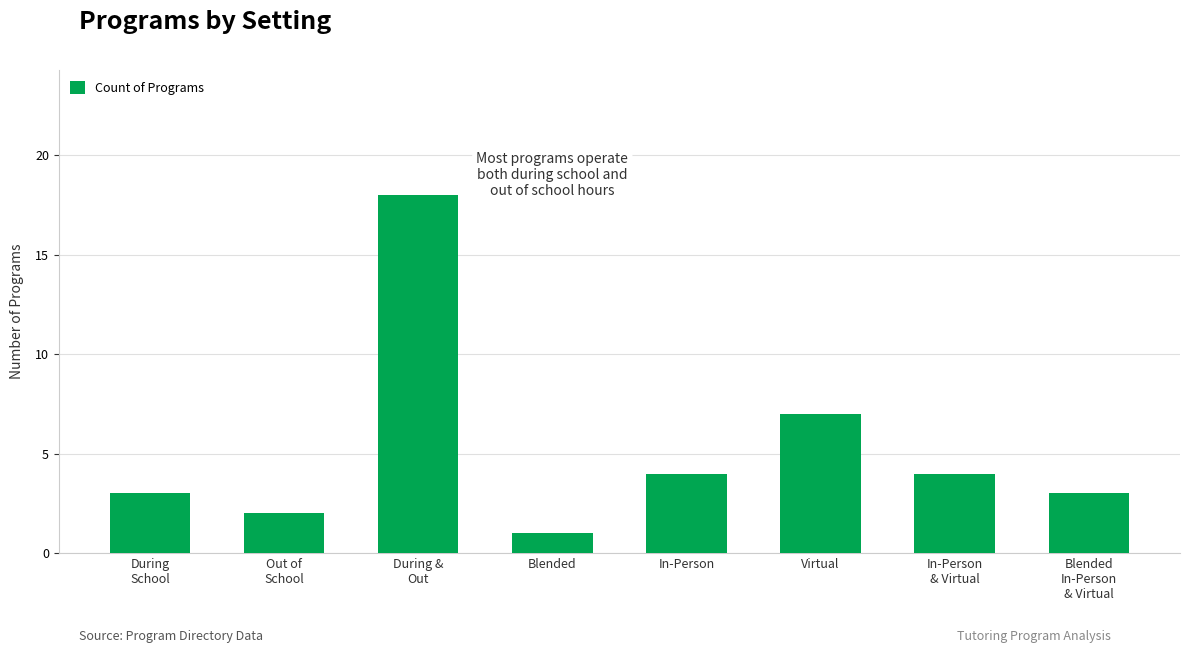

Does the chart contain stacked bars?

No